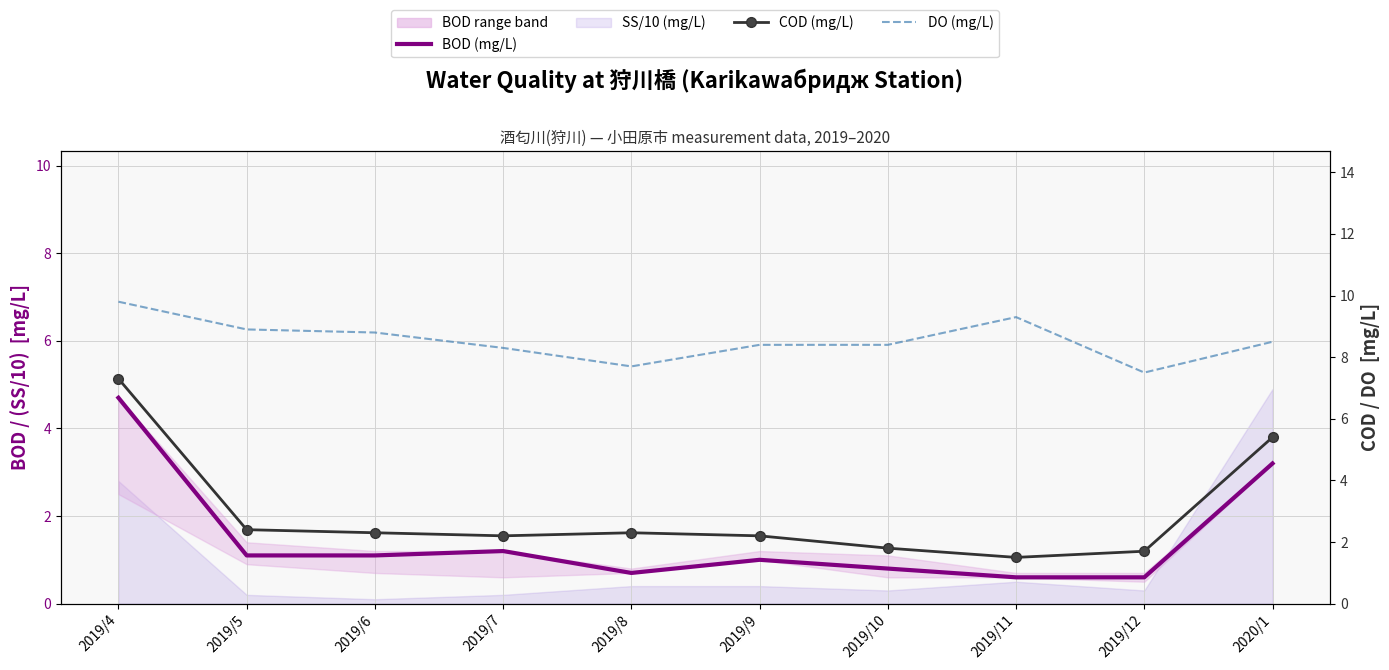

In DO (mg/L), how many points are lower than both neighbors (excluding endpoints)?

2